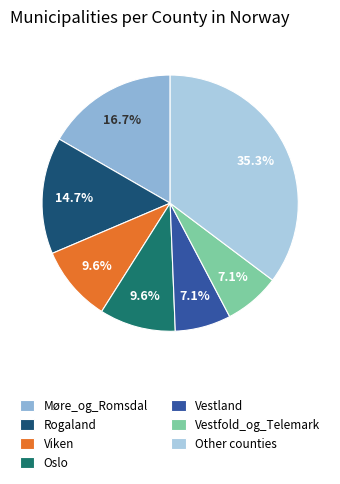

How many segments does this pie chart have?

7